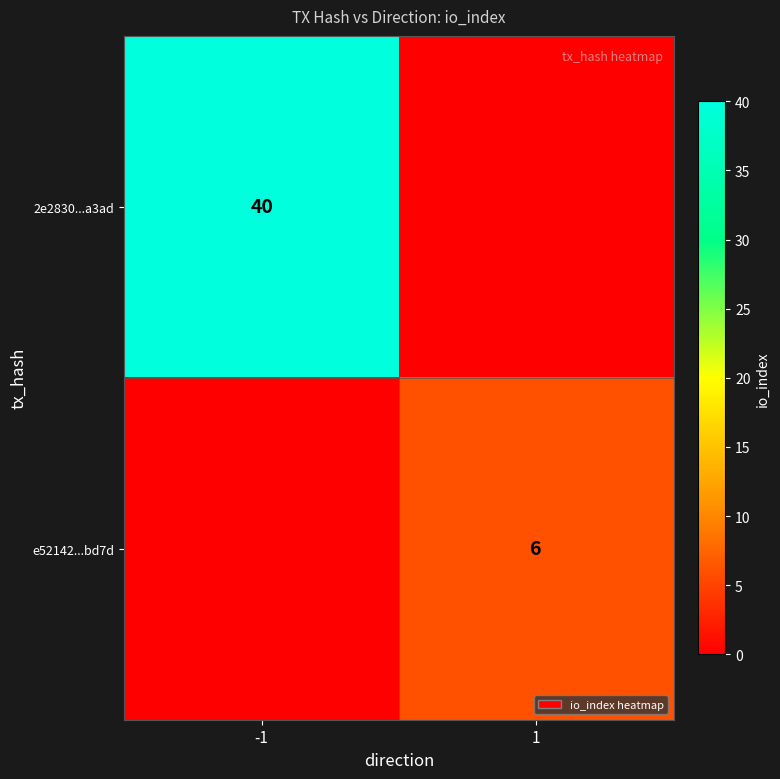

At which category does the chart reach its minimum across all series?

1